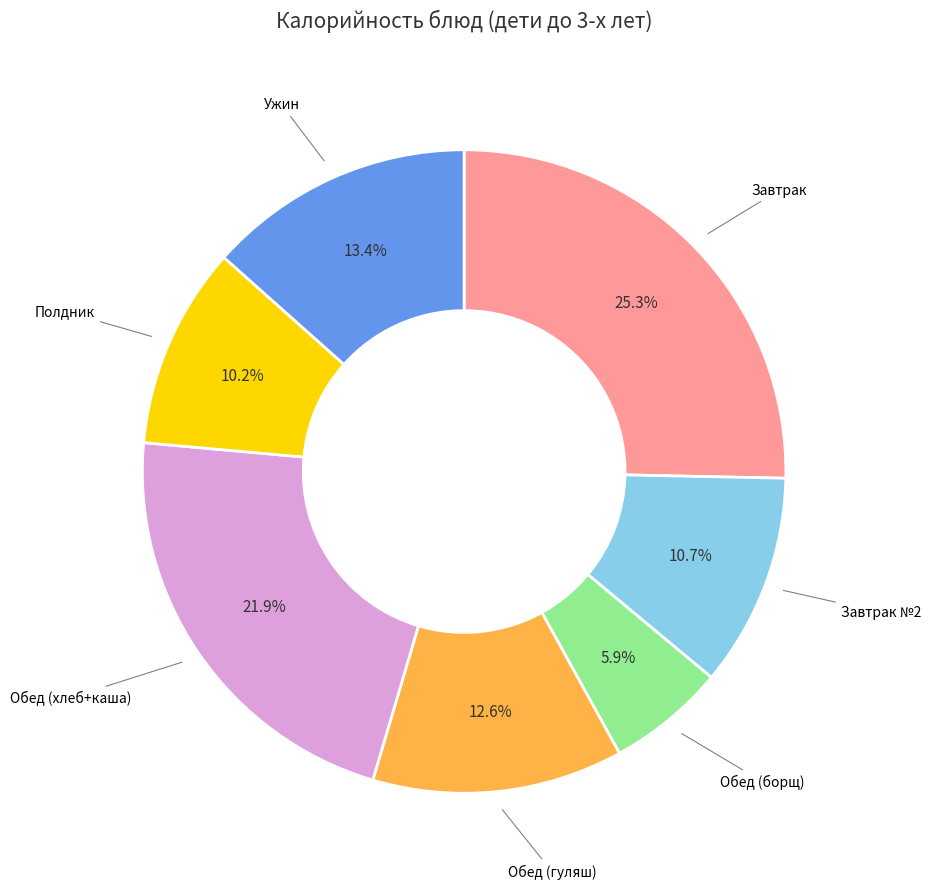

Is there a majority slice in this chart?

No